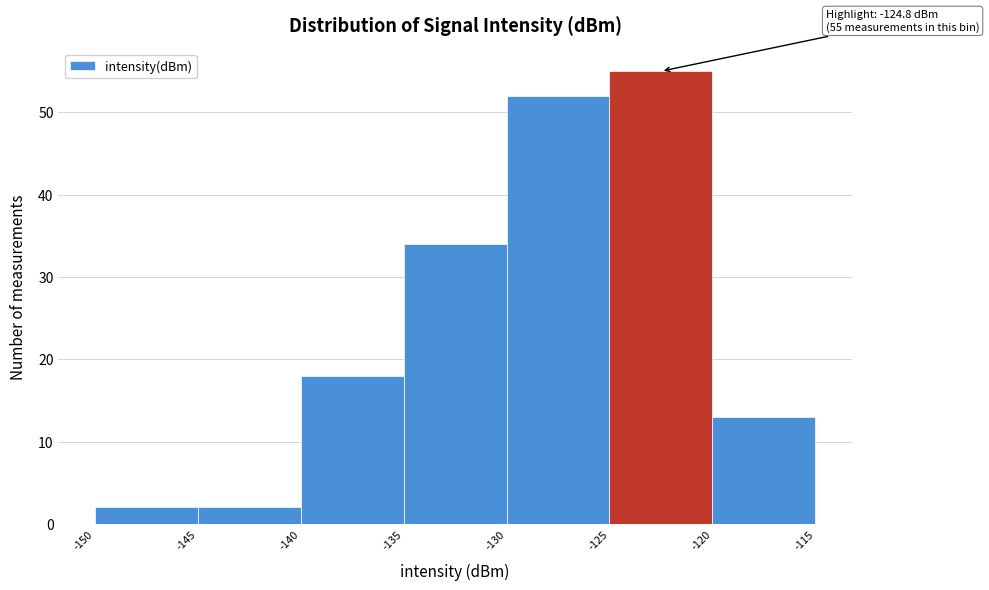

Over which range of the x-axis is the bar tallest?

-125 to -120